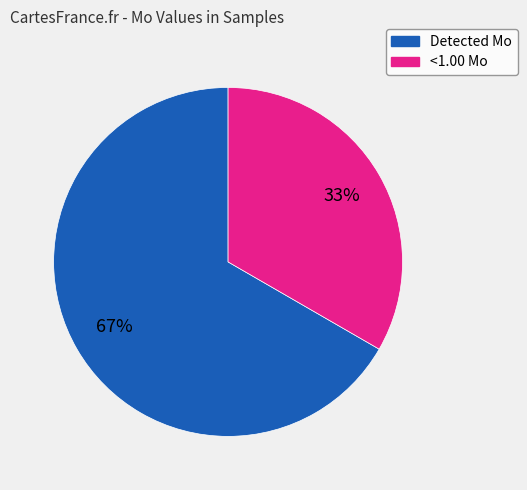

To the nearest percent, what is the average slice percentage?

50%